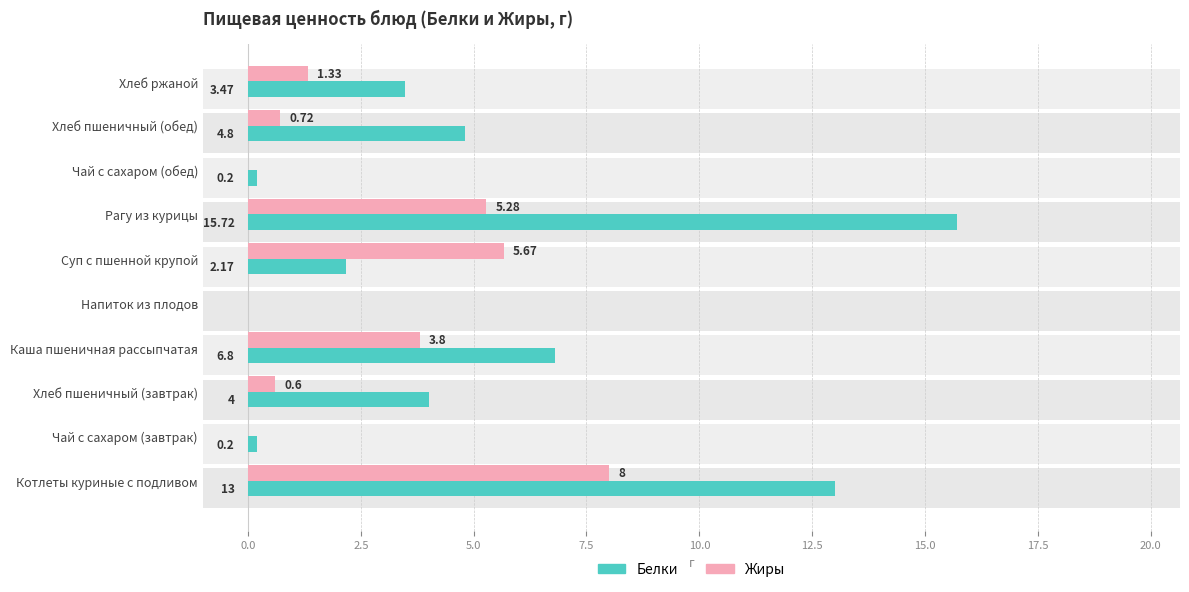

Count the number of data series in this chart.

2